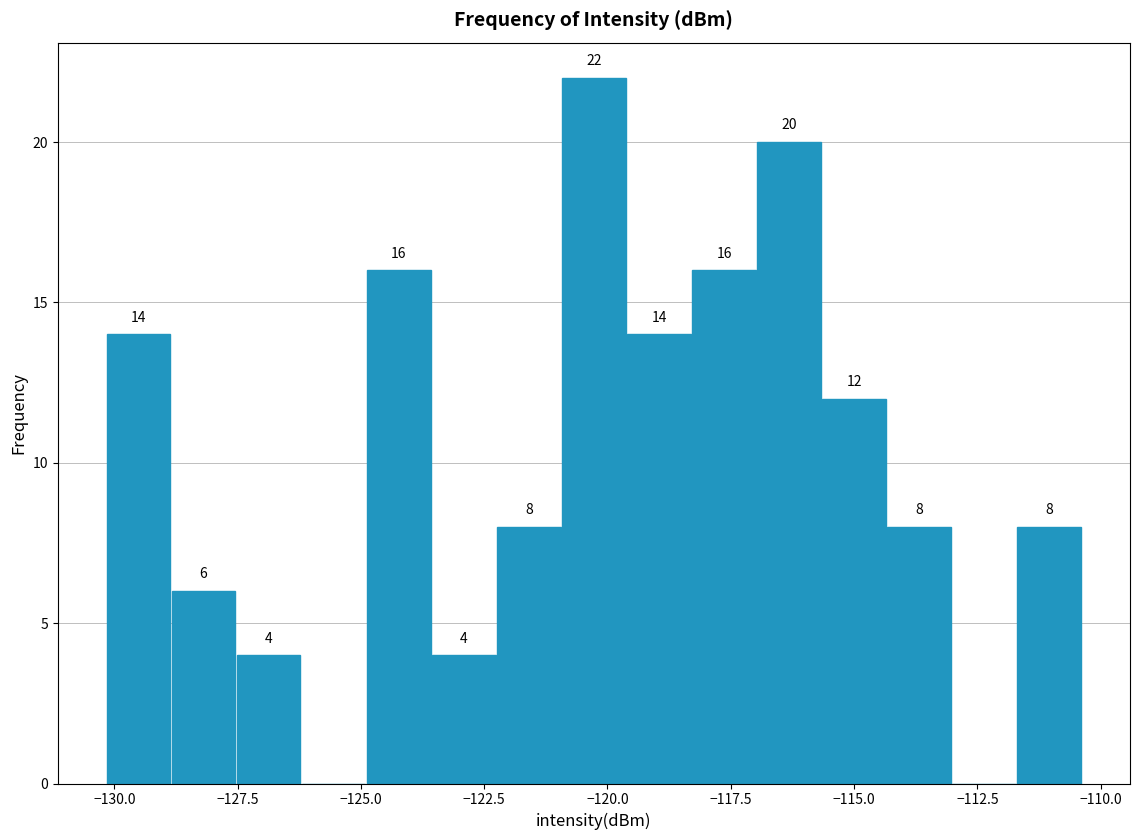

Read against the x-axis, roughly where is the centre of the tallest bar?

-120.5